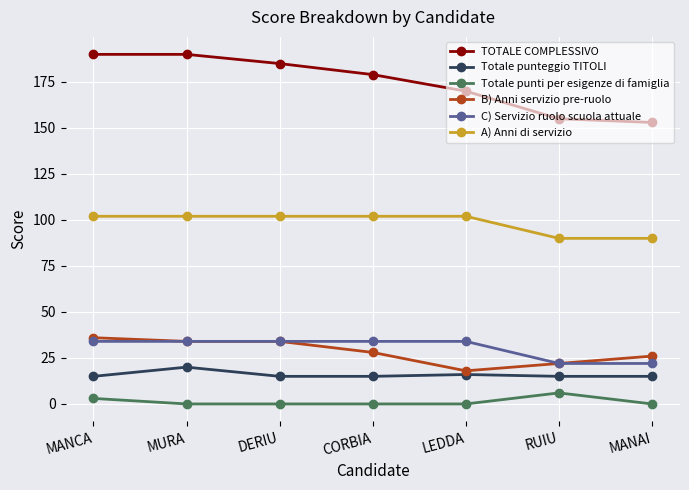

How many data points in TOTALE COMPLESSIVO are less than 179?

3